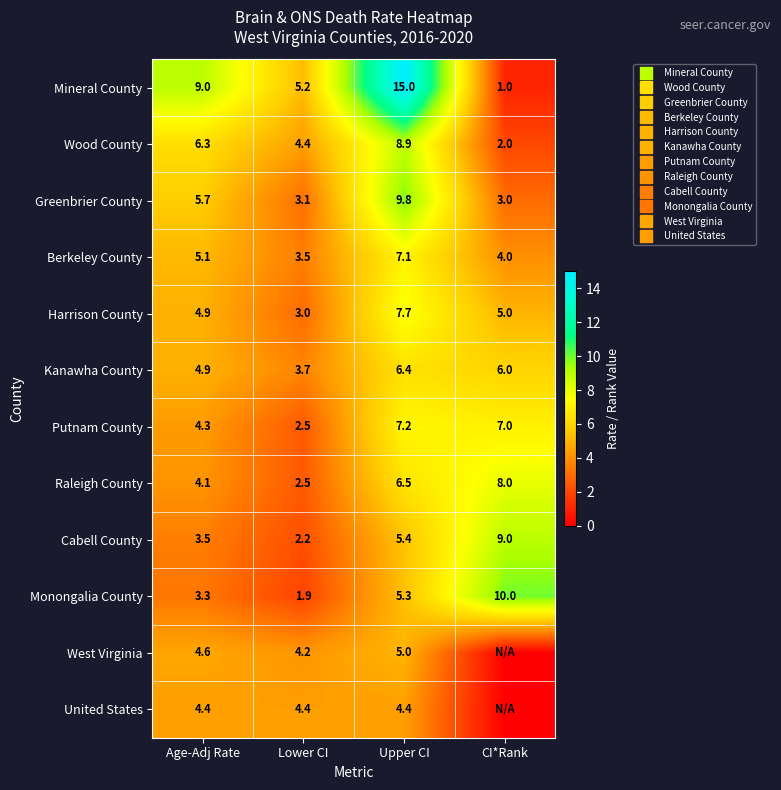

What is the difference between the maximum and second lowest values in the Berkeley County series?

3.1